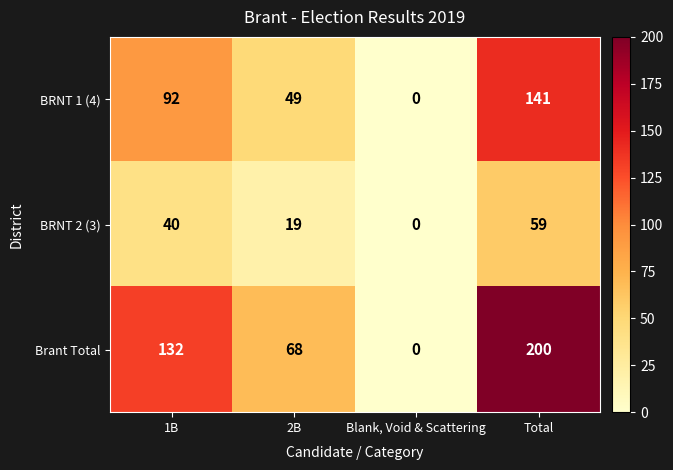

Between 1B and Blank, Void & Scattering, which series saw the biggest shift?

Brant Total